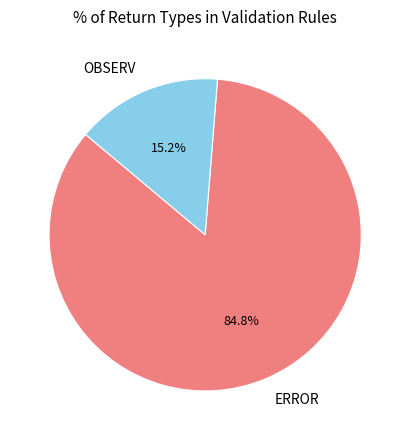

How many slices are in this pie chart?

2